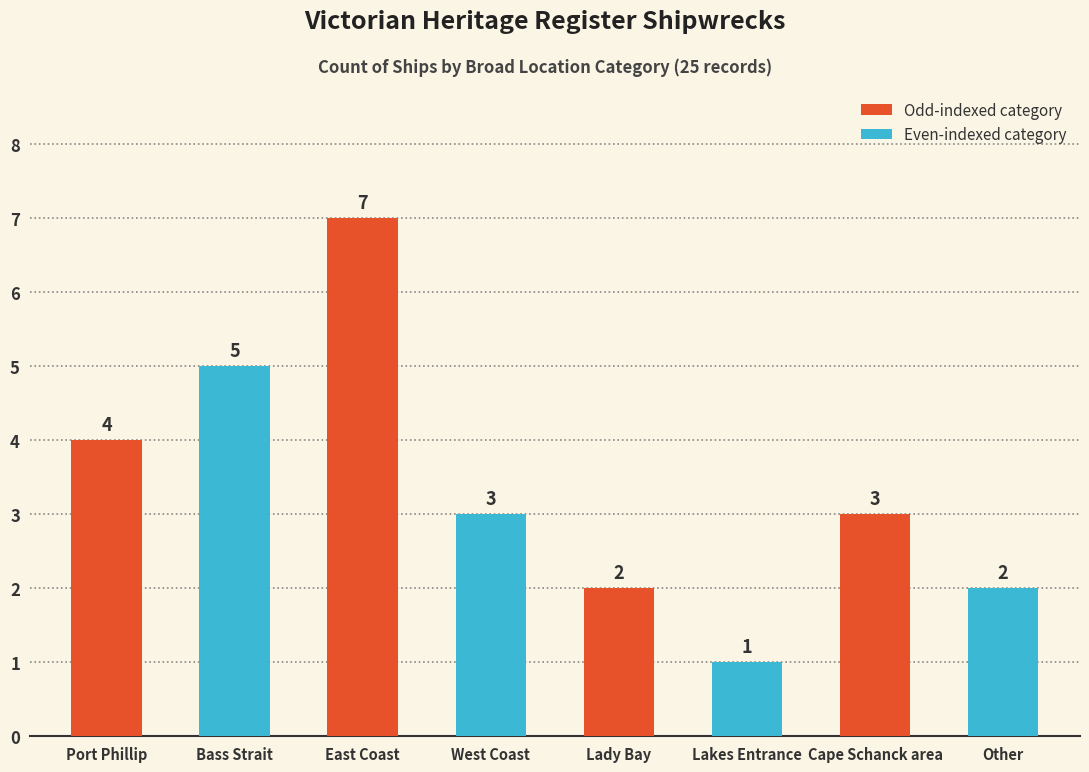

How many bars are there in total?

8